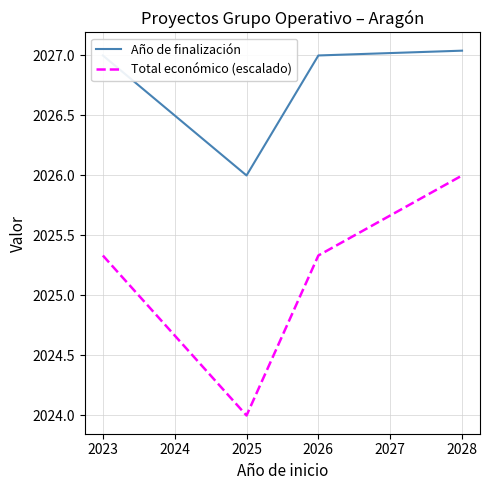

At which category is the sum across all series the highest?

2028